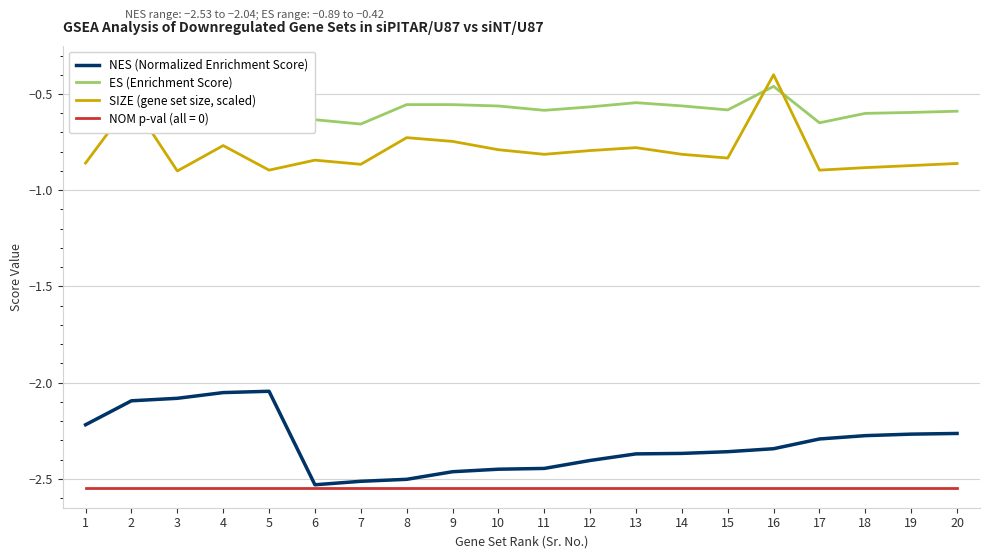

Does the chart have visible grid lines?

Yes